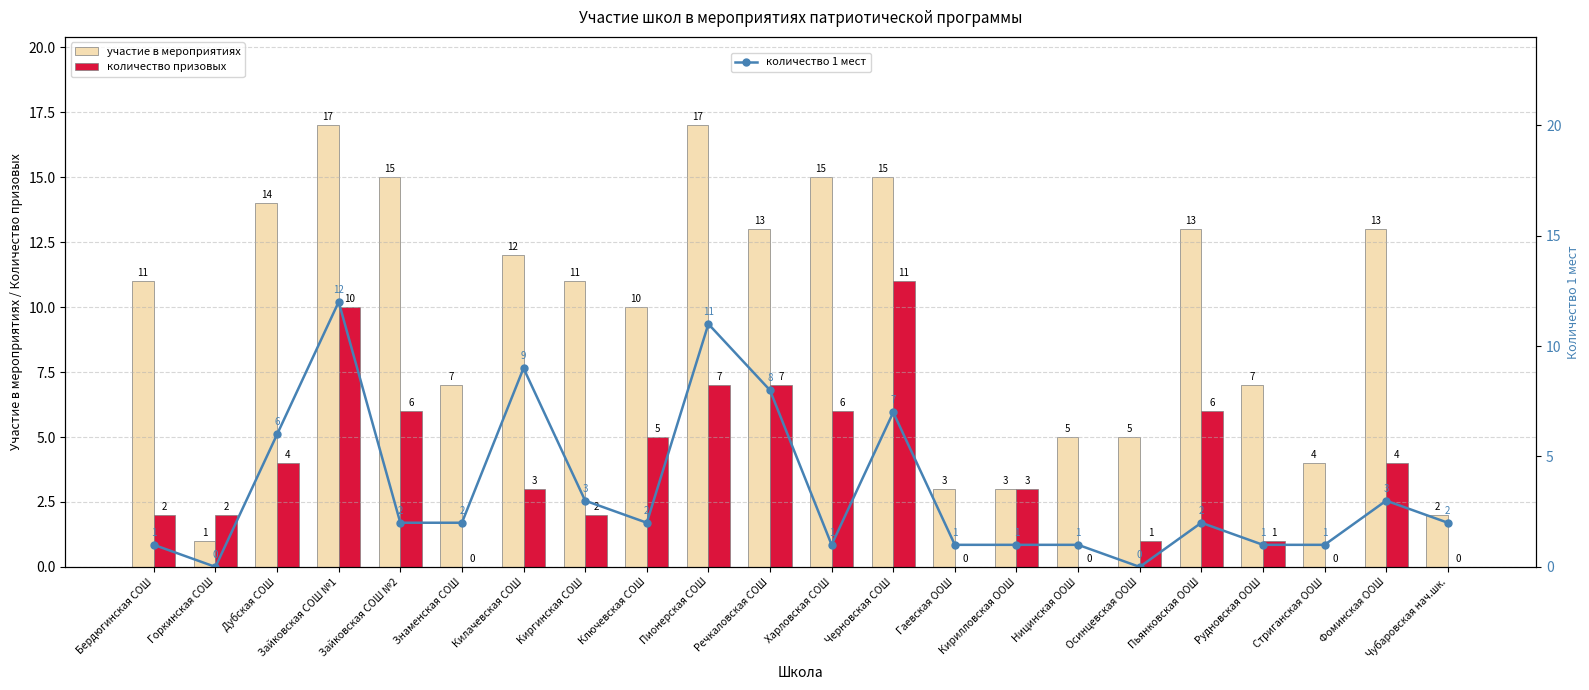

Which category has the highest value in the количество 1 мест series?

Зайковская СОШ №1